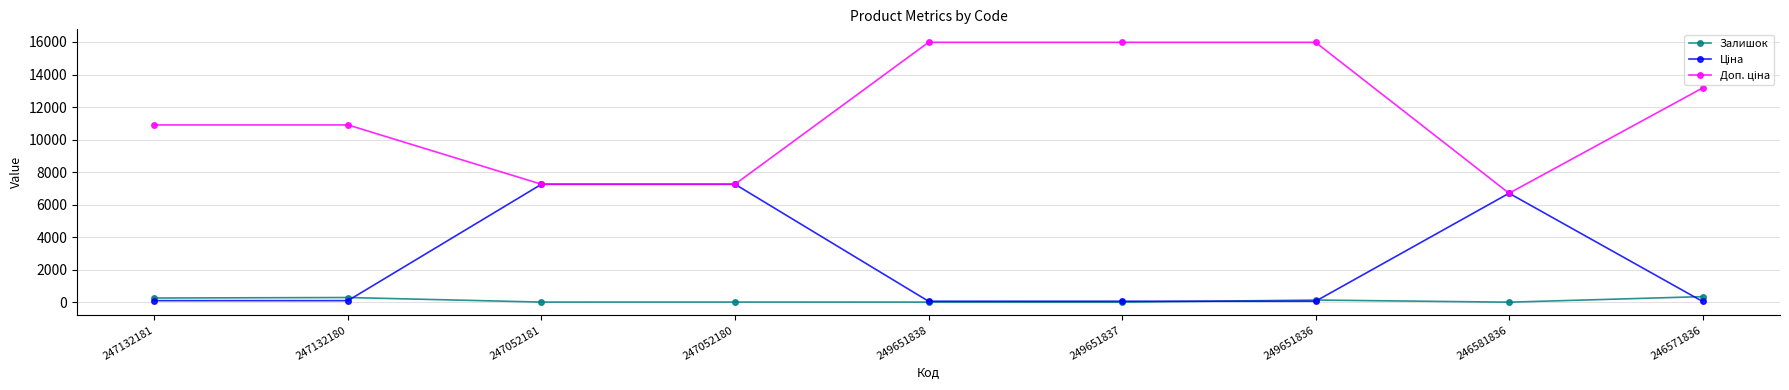

The Залишок series shows 355.0 at 246571836. True or false?

True